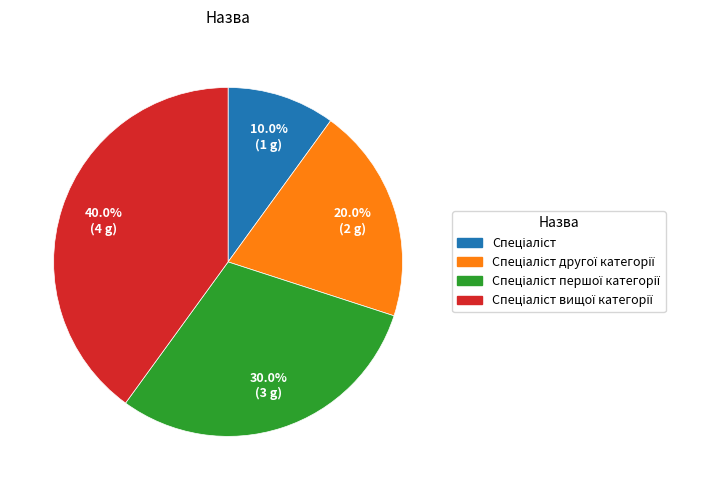

Is there any slice that represents more than half of the pie?

No